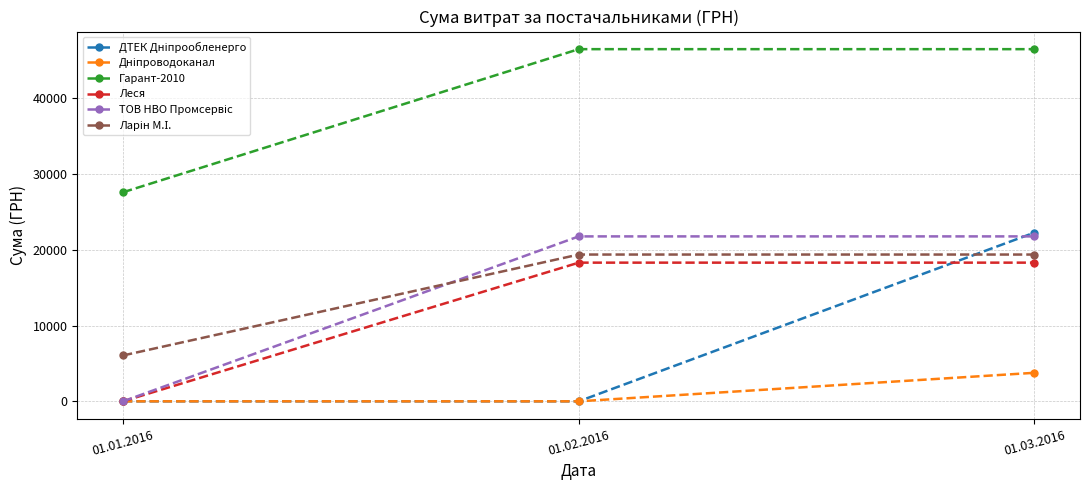

The value of Леся at 01.02.2016 is 29477.8. True or false?

False